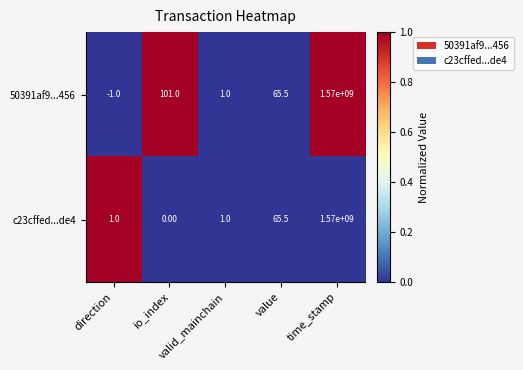

Which series has the largest total across all categories?

50391af9...456